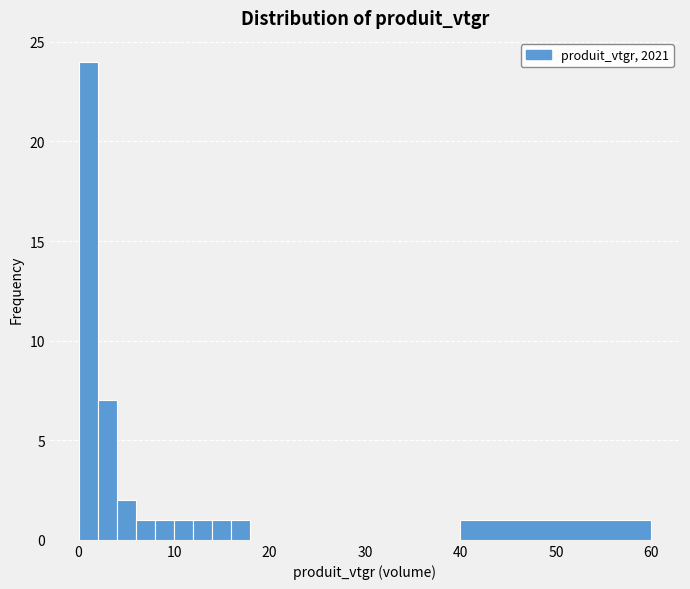

Around what value on the x-axis is the tallest bar? Give the approximate position of its centre, as read against the axis.

1